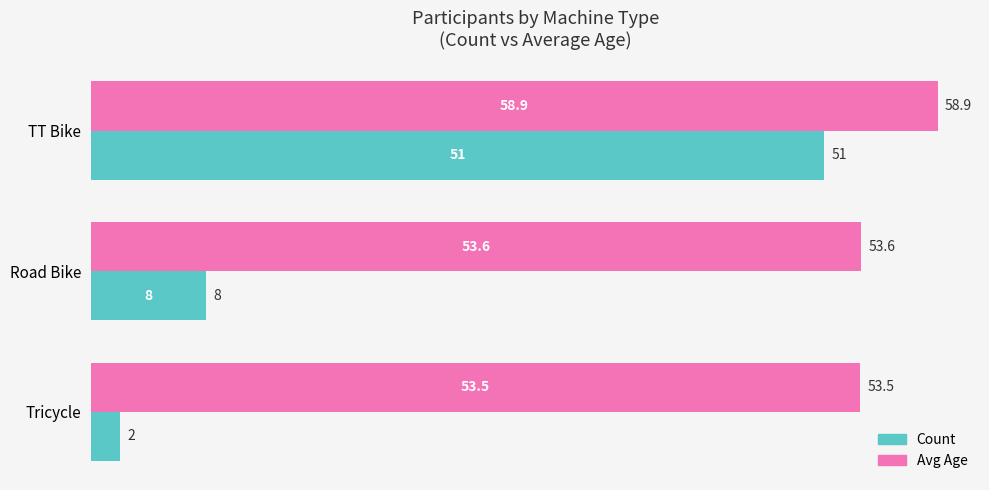

What is the difference between the maximum and minimum values in the Count series?

49.0